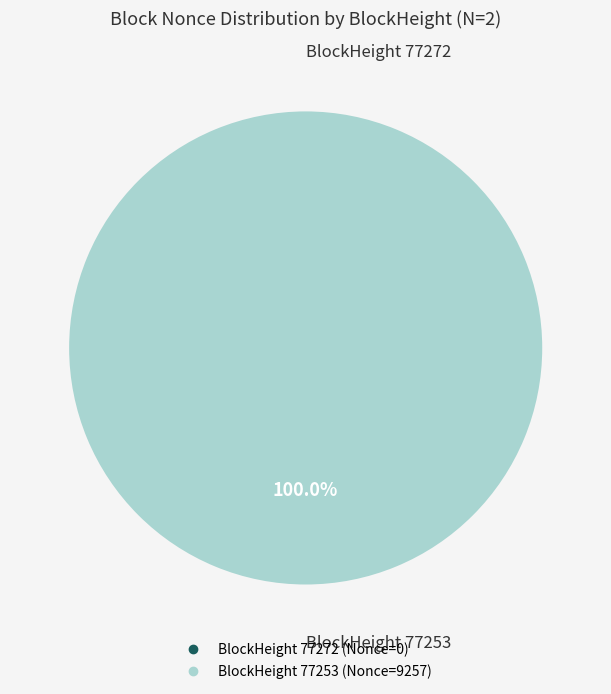

The 77253 slice represents 100% of the pie. True or false?

True